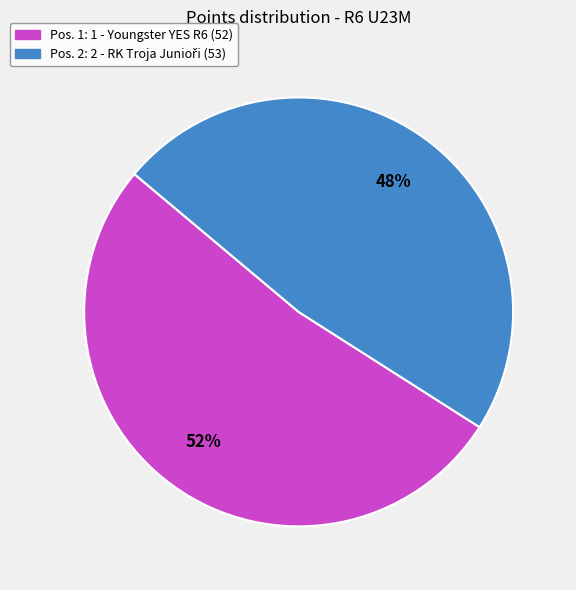

Is there any slice that represents more than half of the pie?

Yes